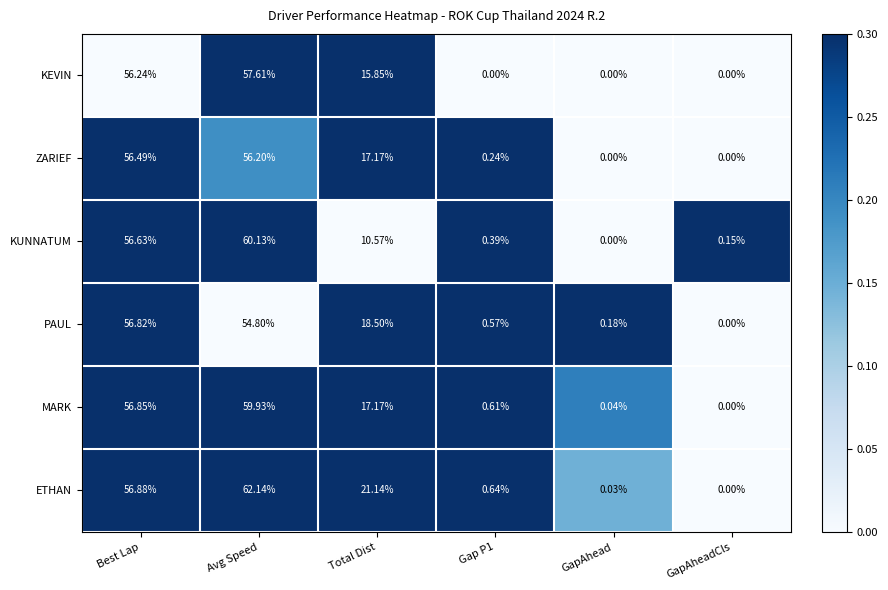

Rank the series by their maximum value, from lowest to highest.

ZARIEF, PAUL, KEVIN, MARK, KUNNATUM, ETHAN